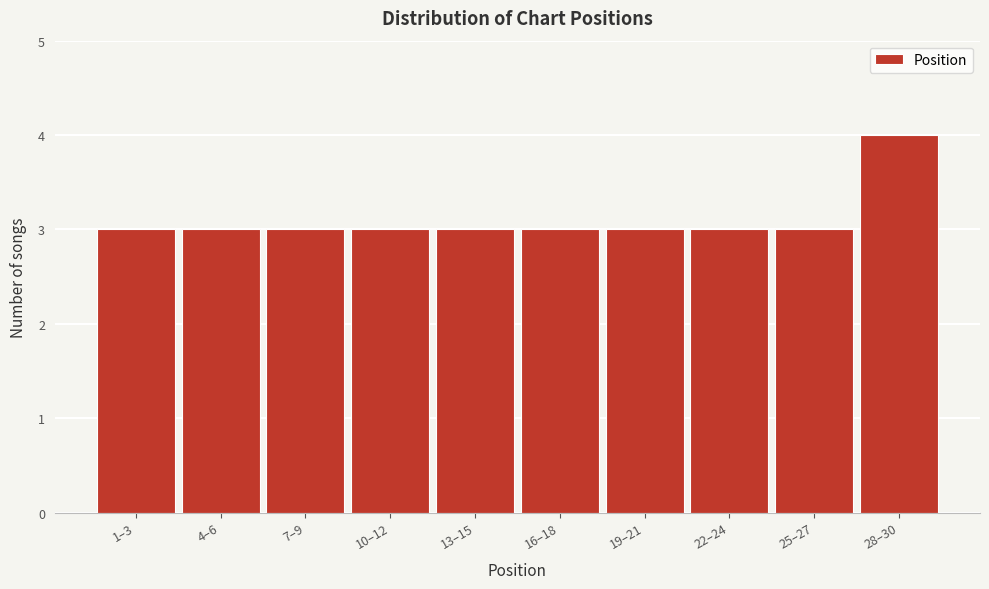

Reading left to right, transcribe all the data shown in this chart.

3	3	3	3	3	3	3	3	3	4